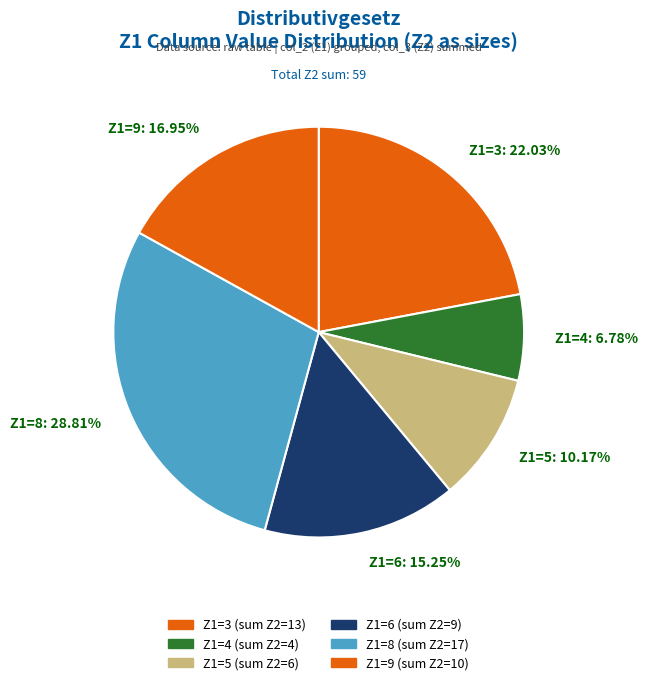

Rank the categories by value from lowest to highest.

Z1=4: 6.78%, Z1=5: 10.17%, Z1=6: 15.25%, Z1=9: 16.95%, Z1=3: 22.03%, Z1=8: 28.81%